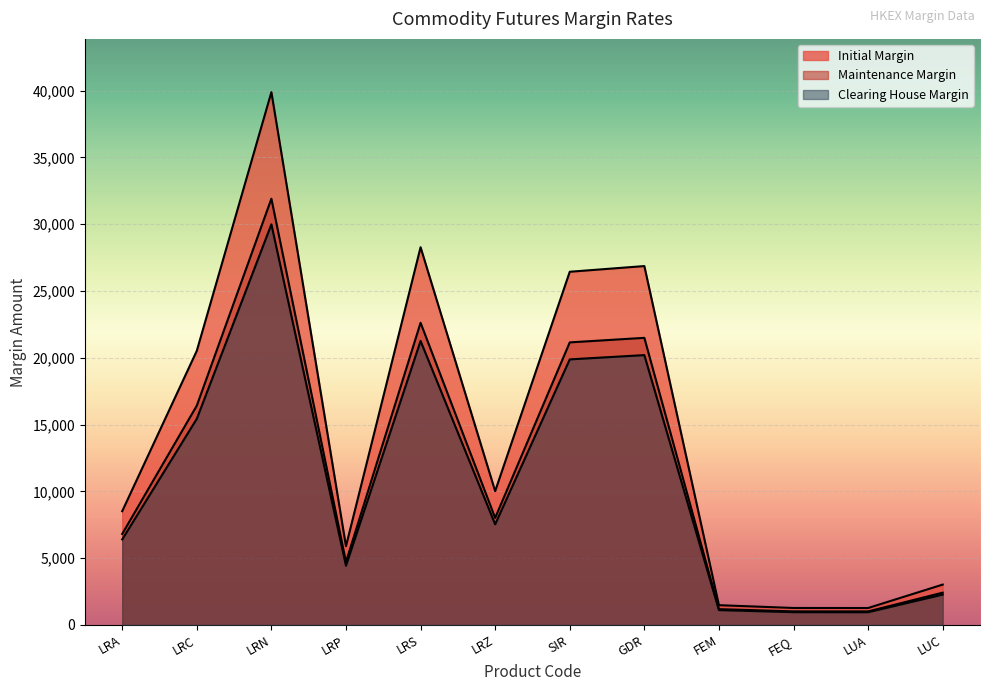

At which label does Clearing House Margin reach its peak?

LRN